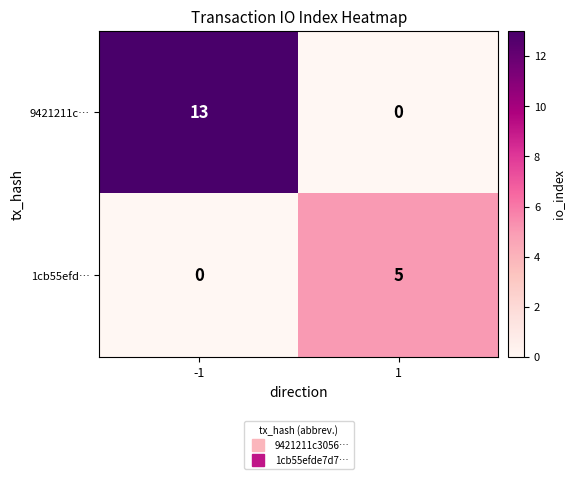

How many categories are shown in the chart?

2